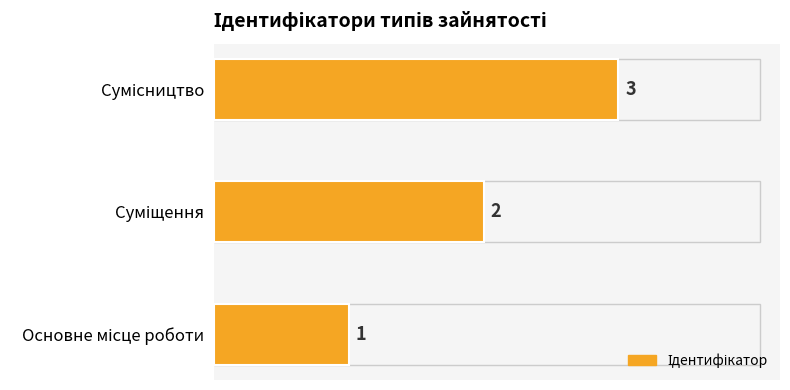

How many values are between 1 and 3?

3